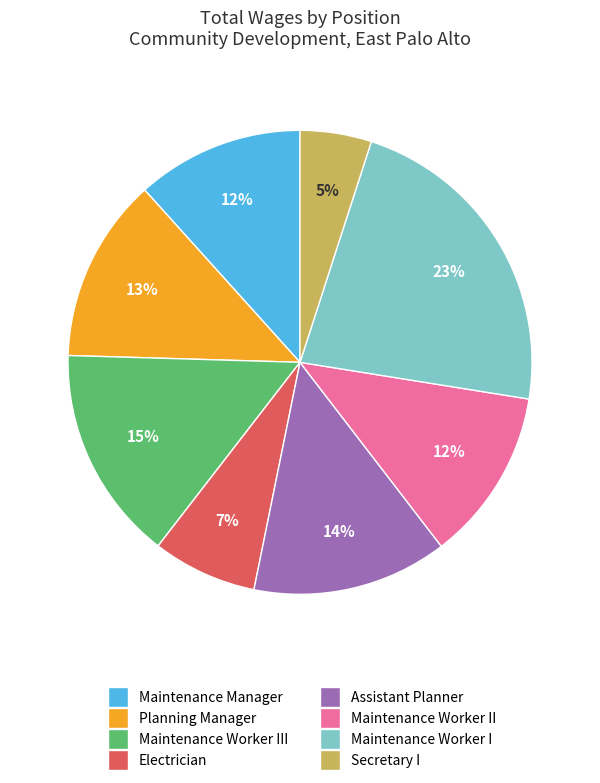

To the nearest percent, what is the difference between the largest and smallest slice percentages?

18%